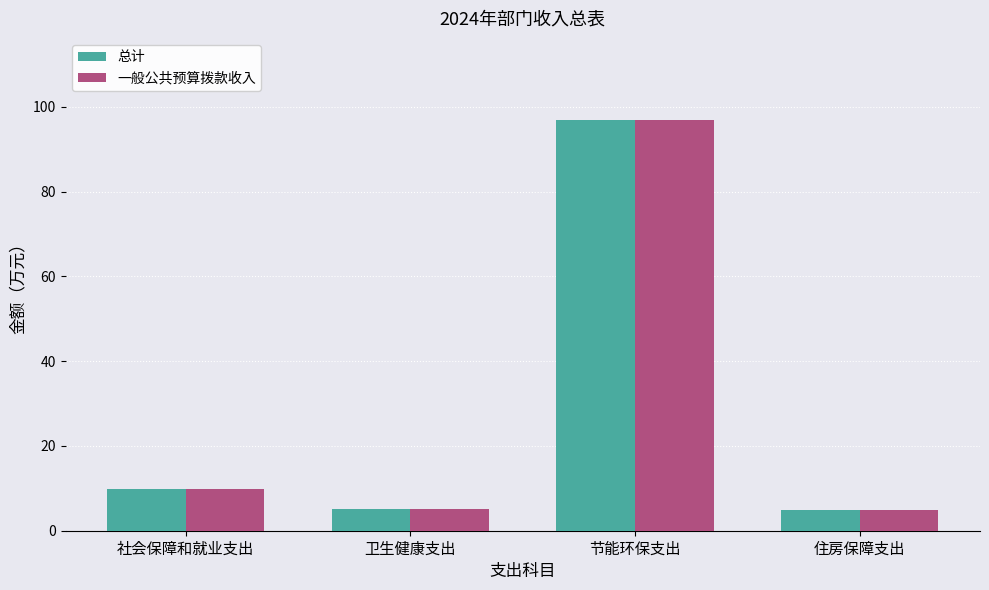

What is the label of the 2nd bar from the right?

节能环保支出